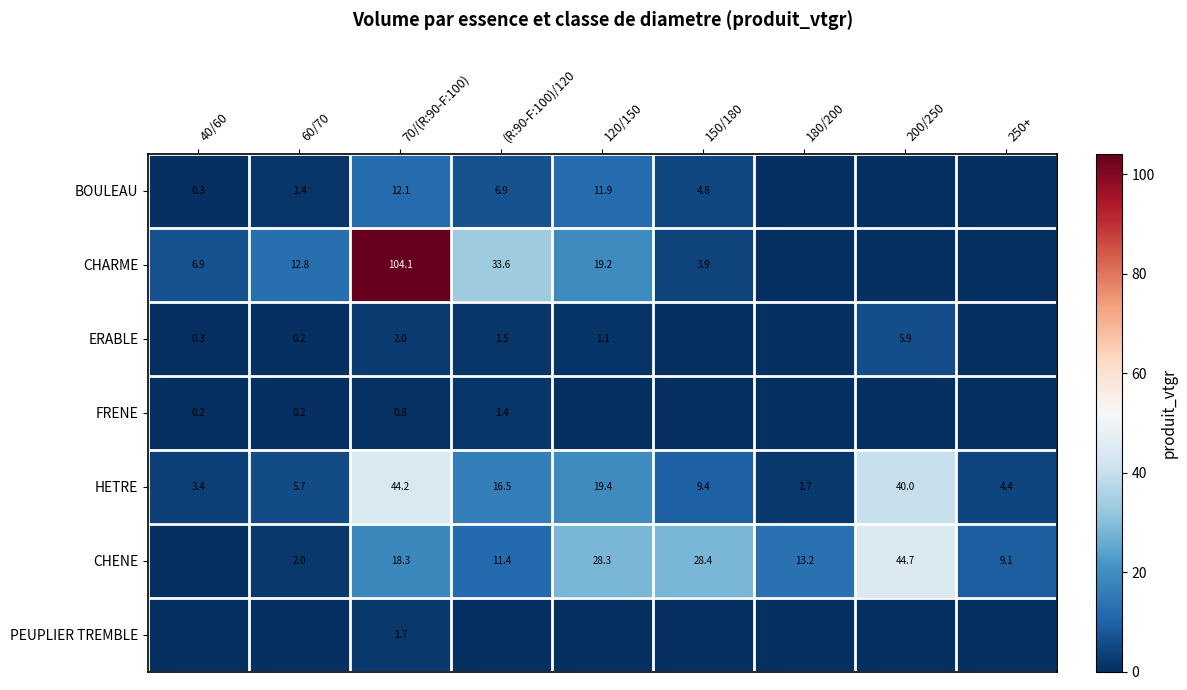

The value of CHENE at 70/(R:90-F:100) is 25.4. True or false?

False